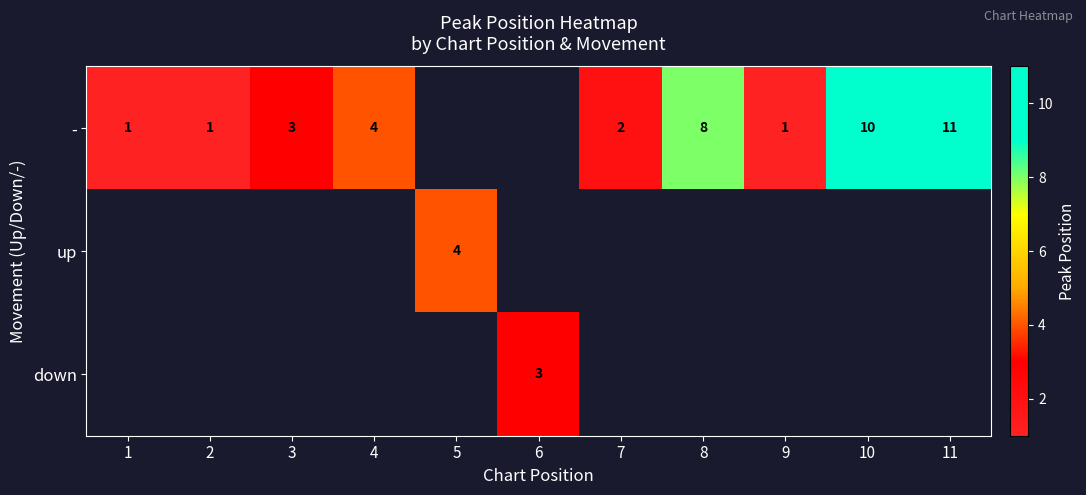

Is it true that - equals 15 at 10?

False